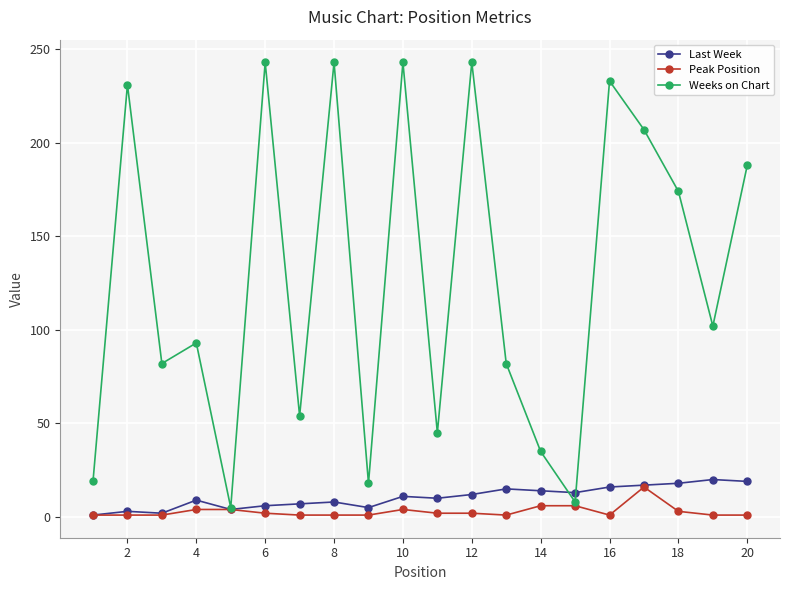

Which series has the largest range (max minus min)?

Weeks on Chart